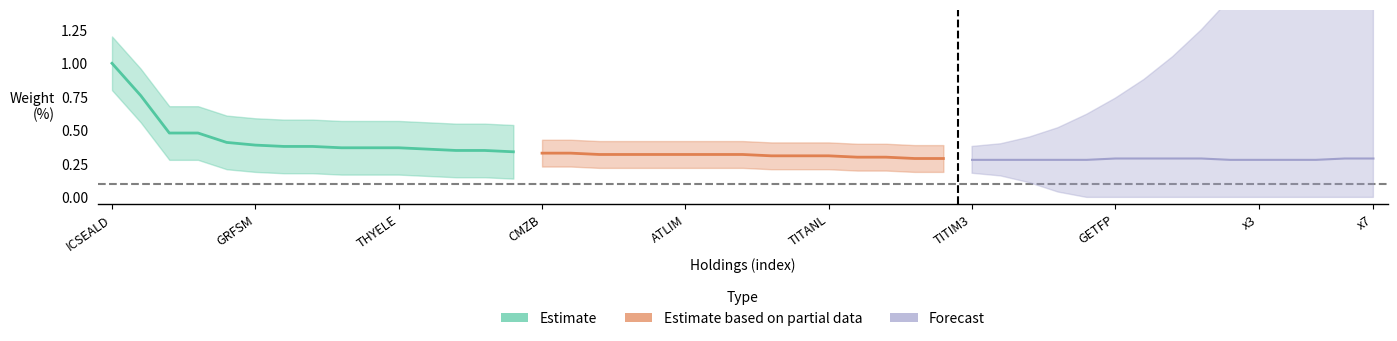

What is the lowest value of the Estimate series?

0.3